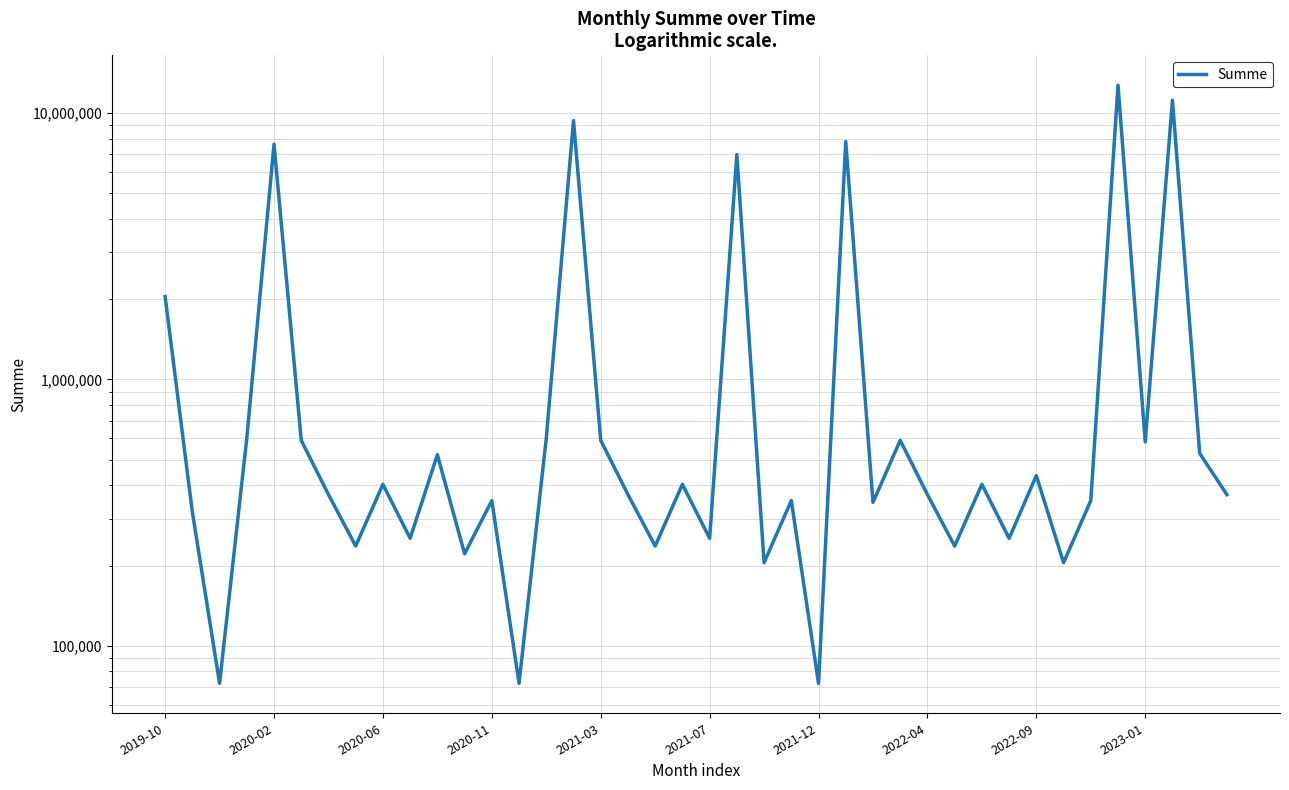

The value at 30 is 403530.0. True or false?

True